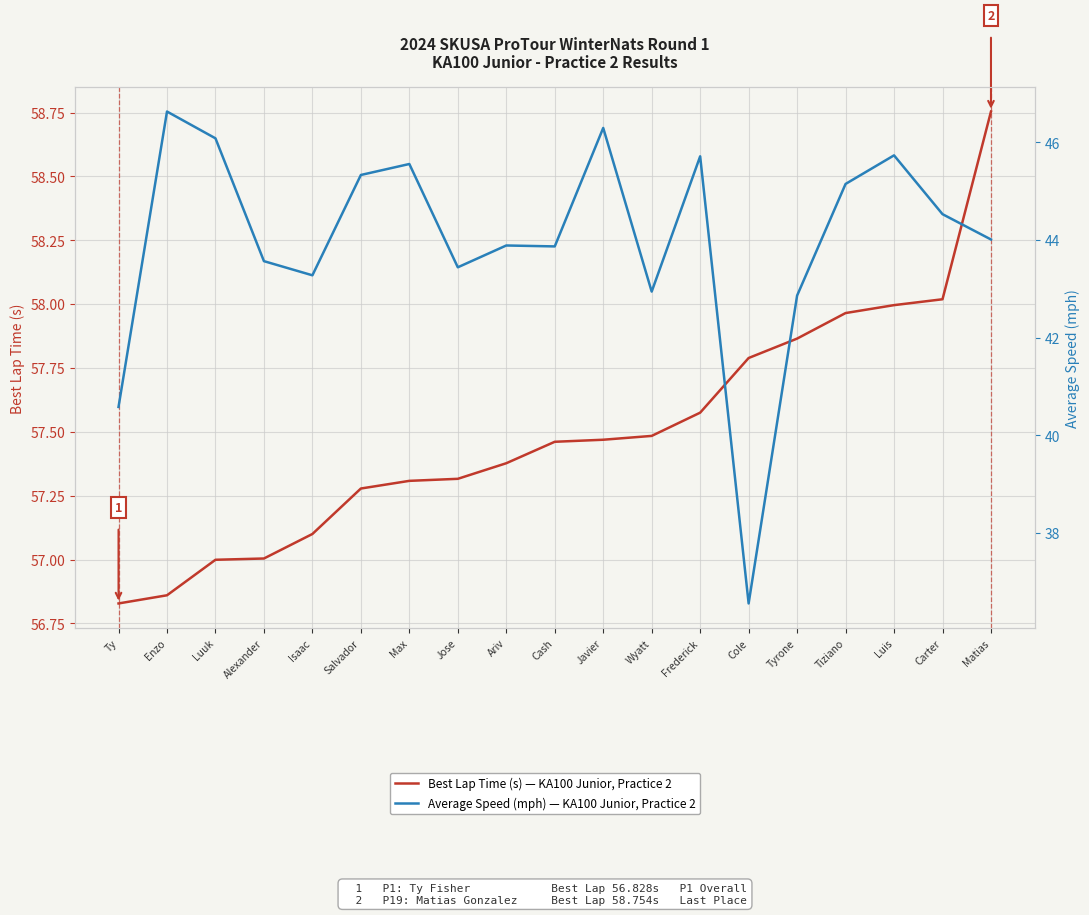

Which label corresponds to the largest value in the chart?

Matias